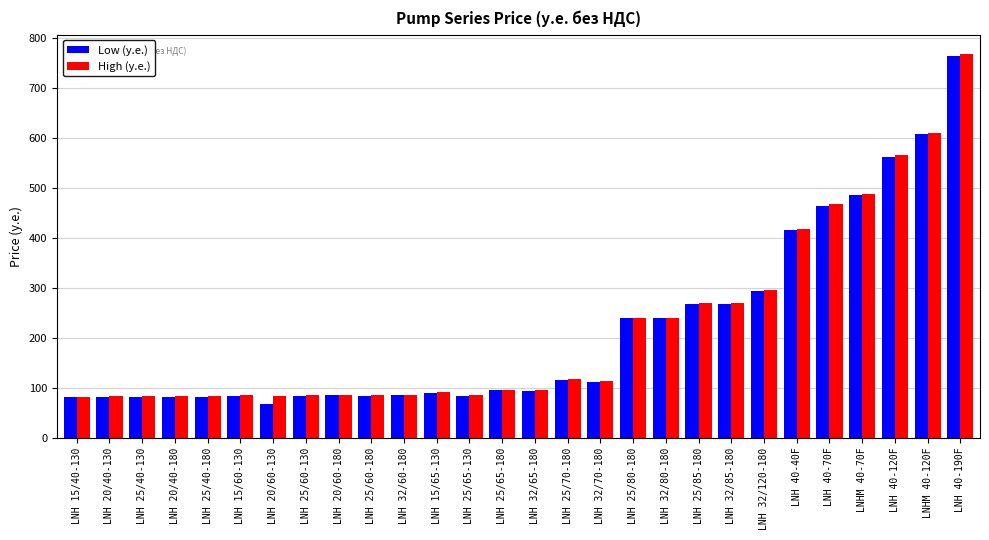

Where is High (у.е.) nearest to the value 425?

LNH 40-40F